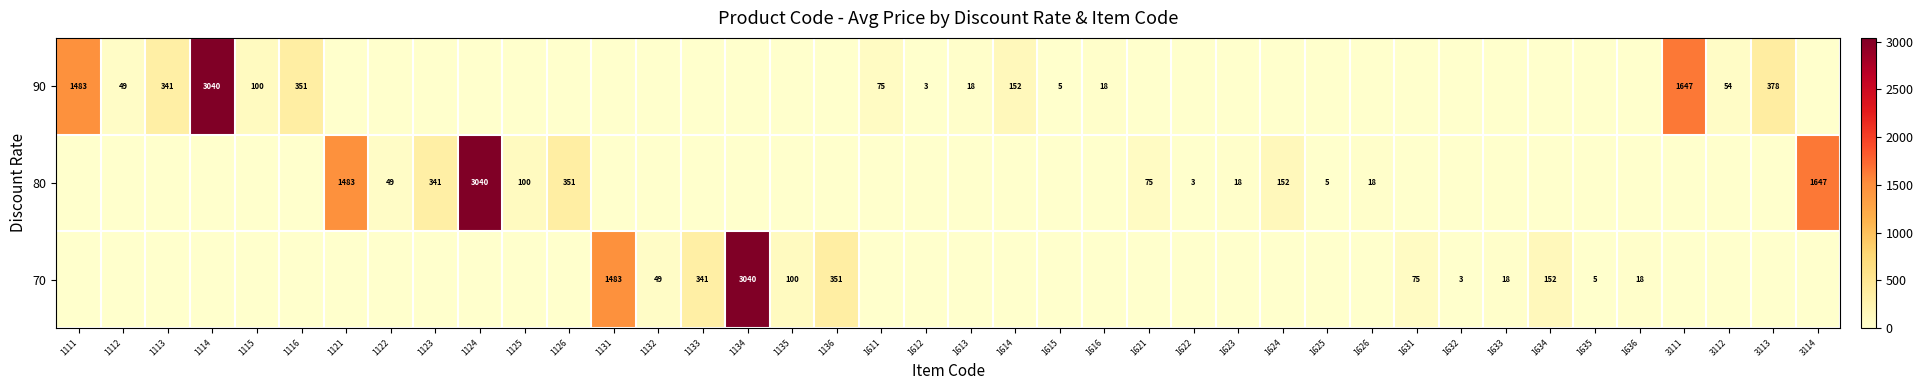

The value of 90 at 1613 is 10. True or false?

False